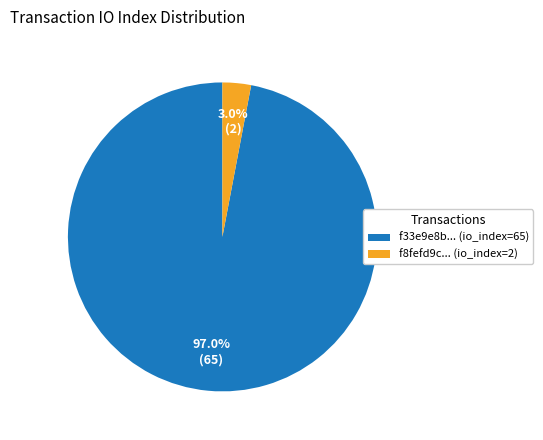

Does any single category account for the majority?

Yes